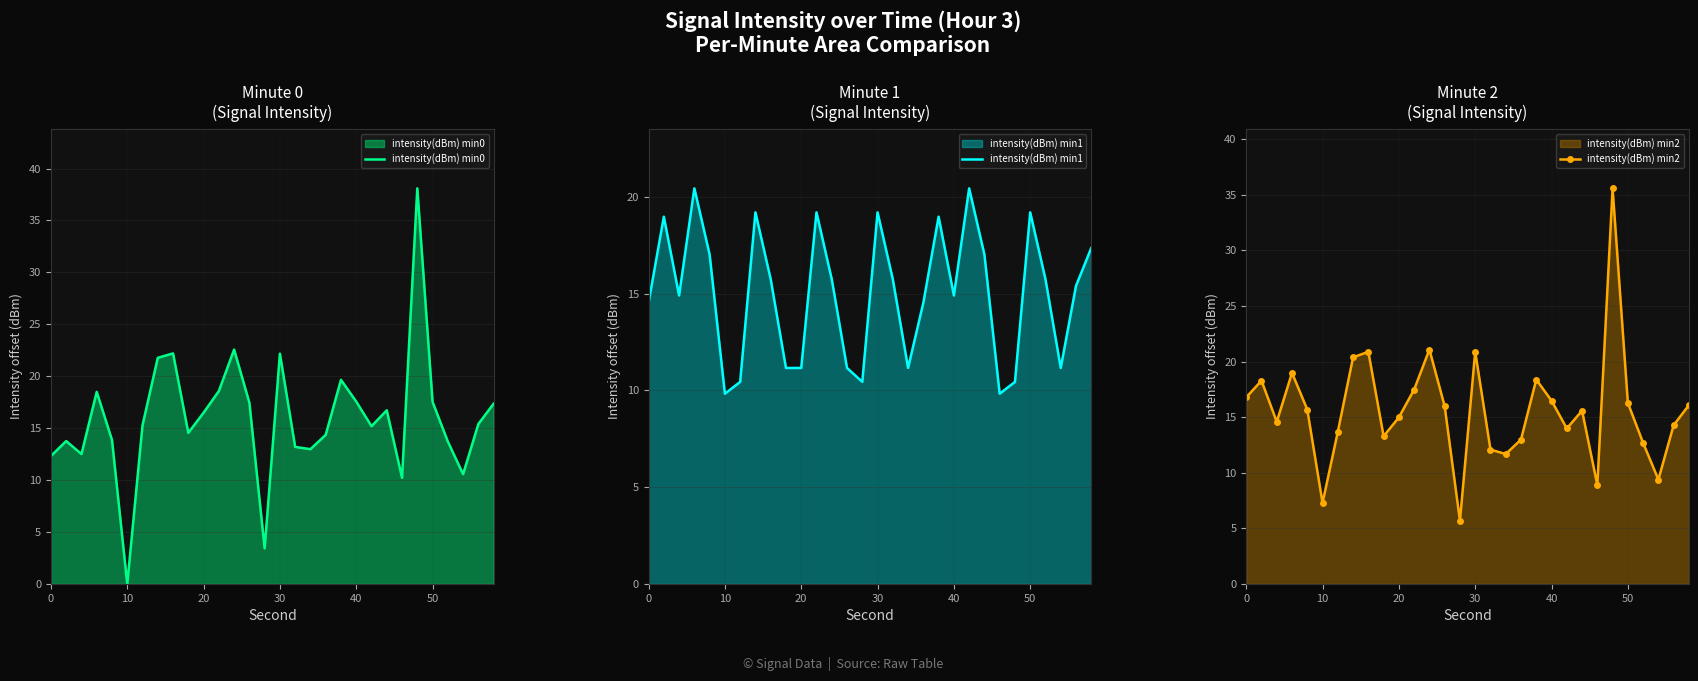

What is the minimum value for intensity(dBm) min2?

5.7